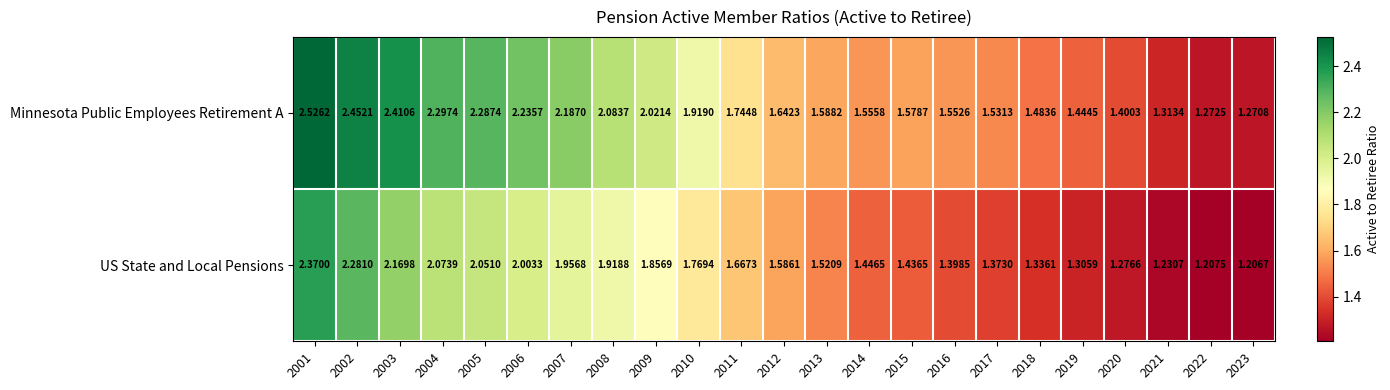

Which series has the largest total across all categories?

Minnesota Public Employees Retirement A